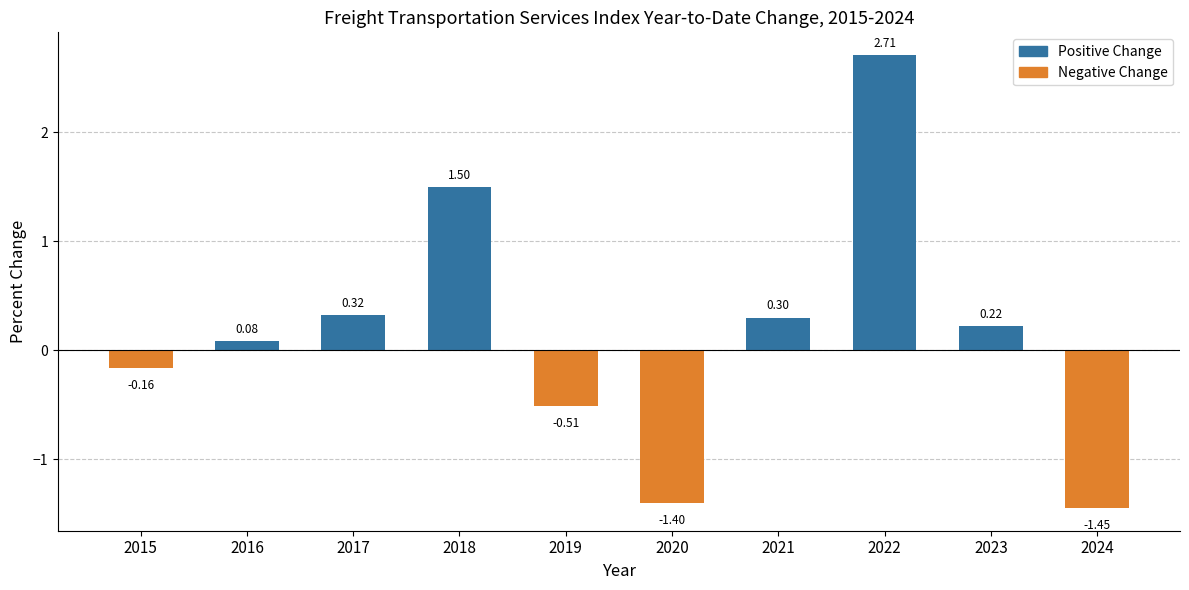

Count the number of values greater than 0.

6